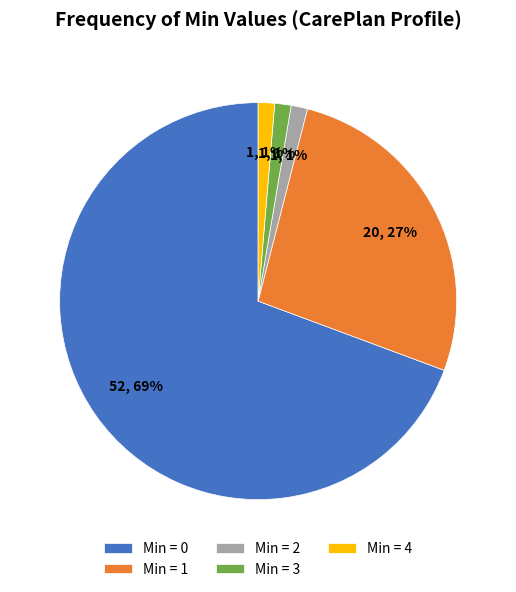

The Min = 0 slice represents 69% of the pie. True or false?

True